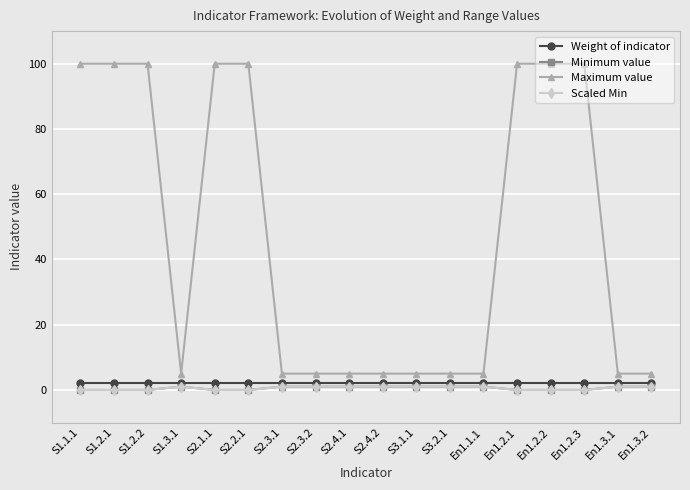

What is the sum of all Weight of indicator values?

36